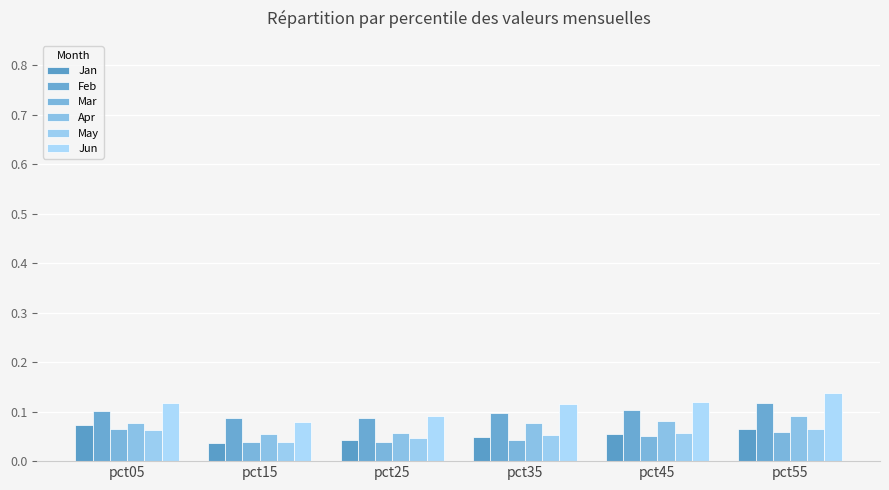

True or false: Jan has a value of 0.1 at pct15.

False